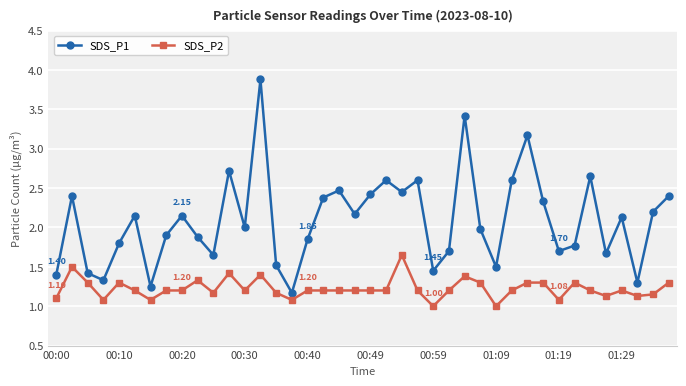

Which series has the largest total across all categories?

SDS_P1